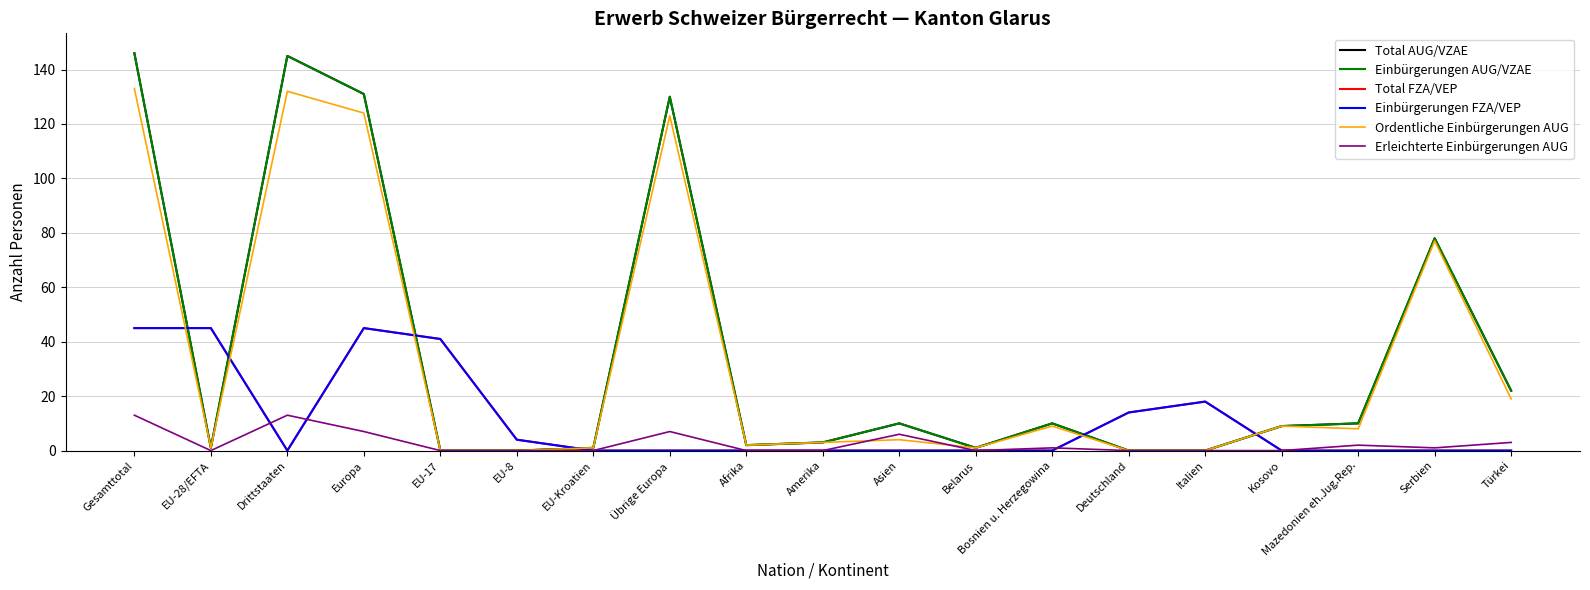

Which category has the highest value across all series?

Gesamttotal